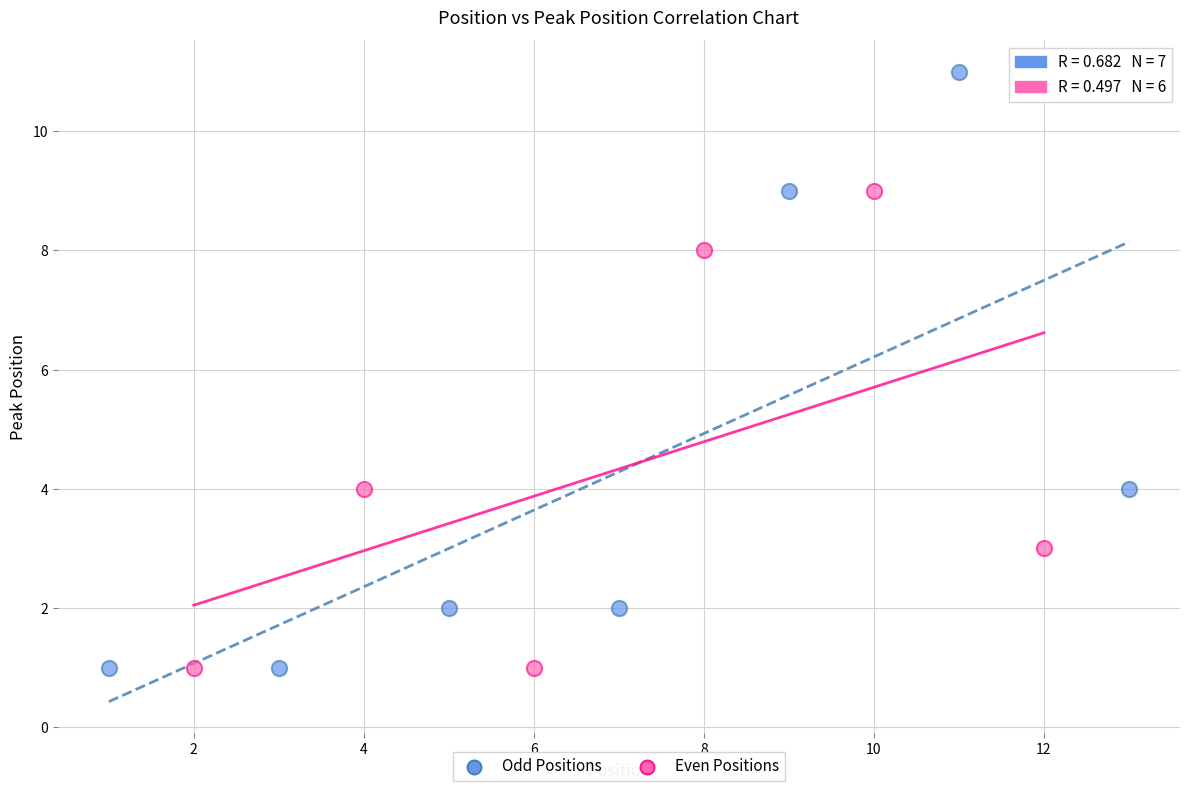

Which series contains the highest Y value?

Odd Positions